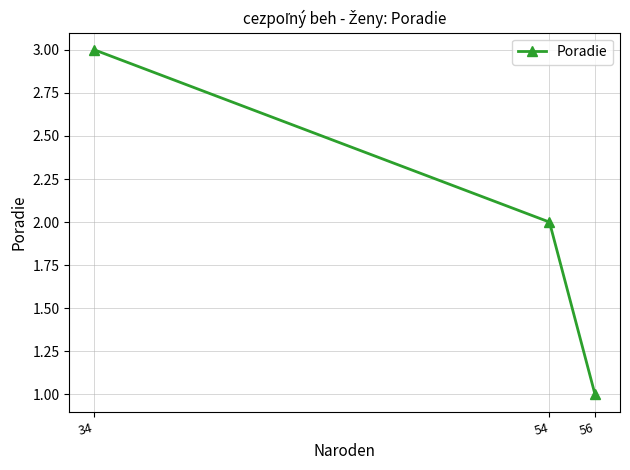

How many data points are above 2?

1